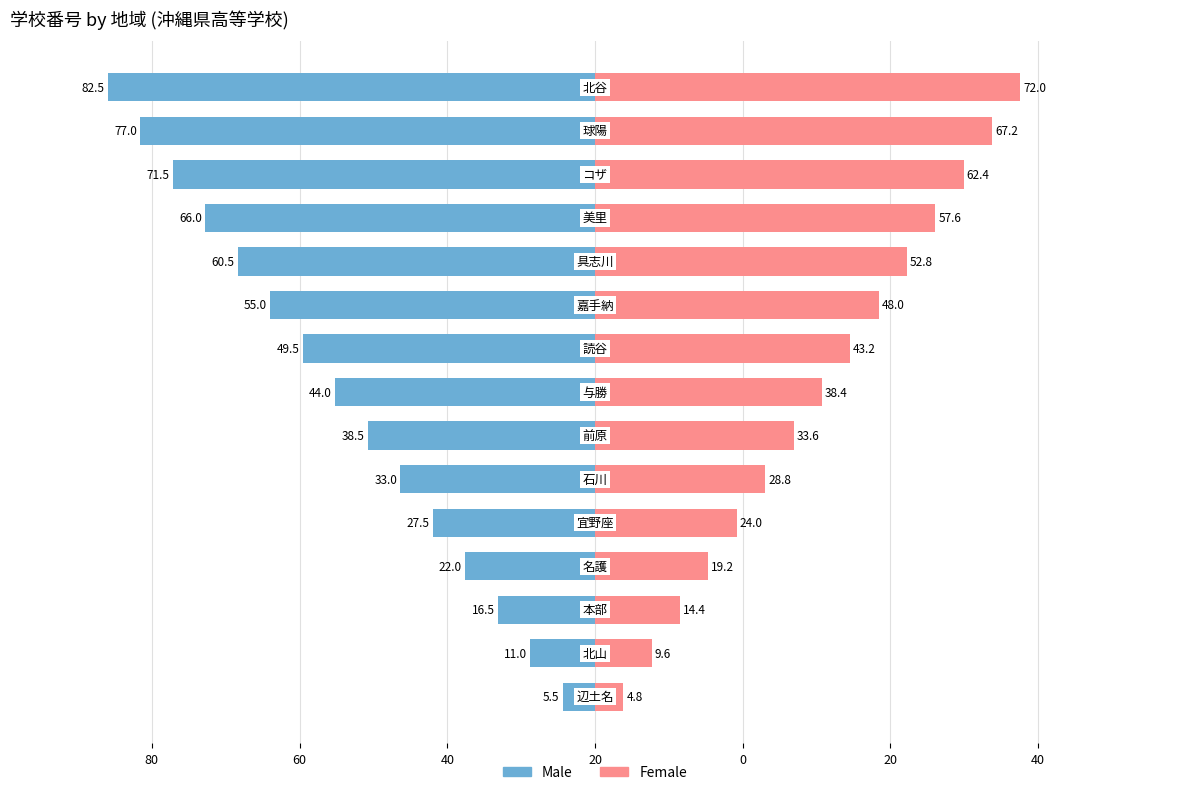

What is the difference between the highest and lowest values at 80?

20.6